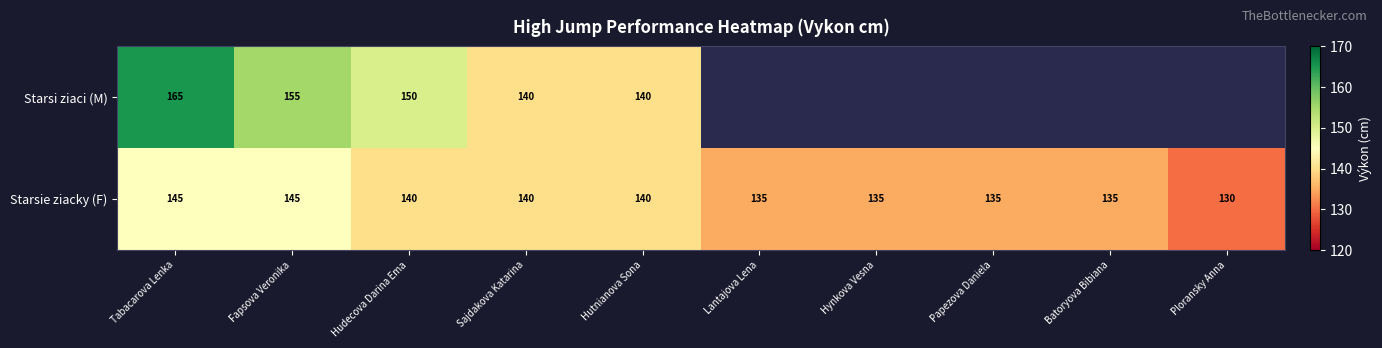

The Starsie ziacky (F) series shows 196 at Papezova Daniela. True or false?

False